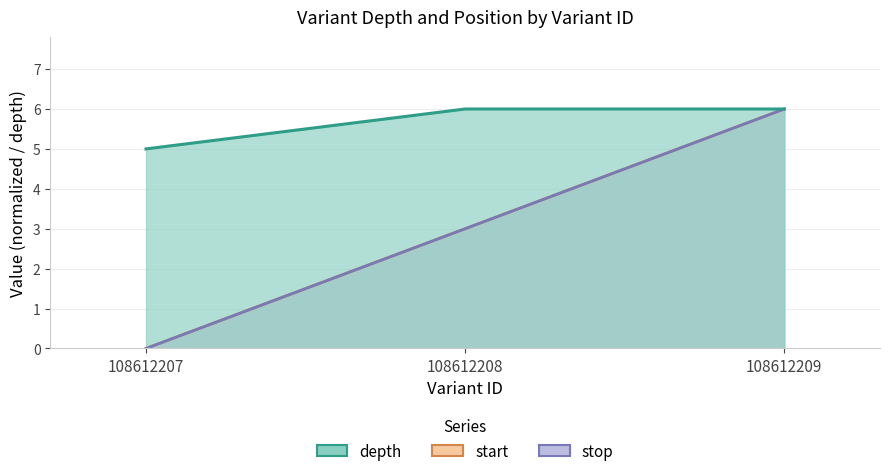

What is the value of the depth point at the 2nd from the left?

6.0